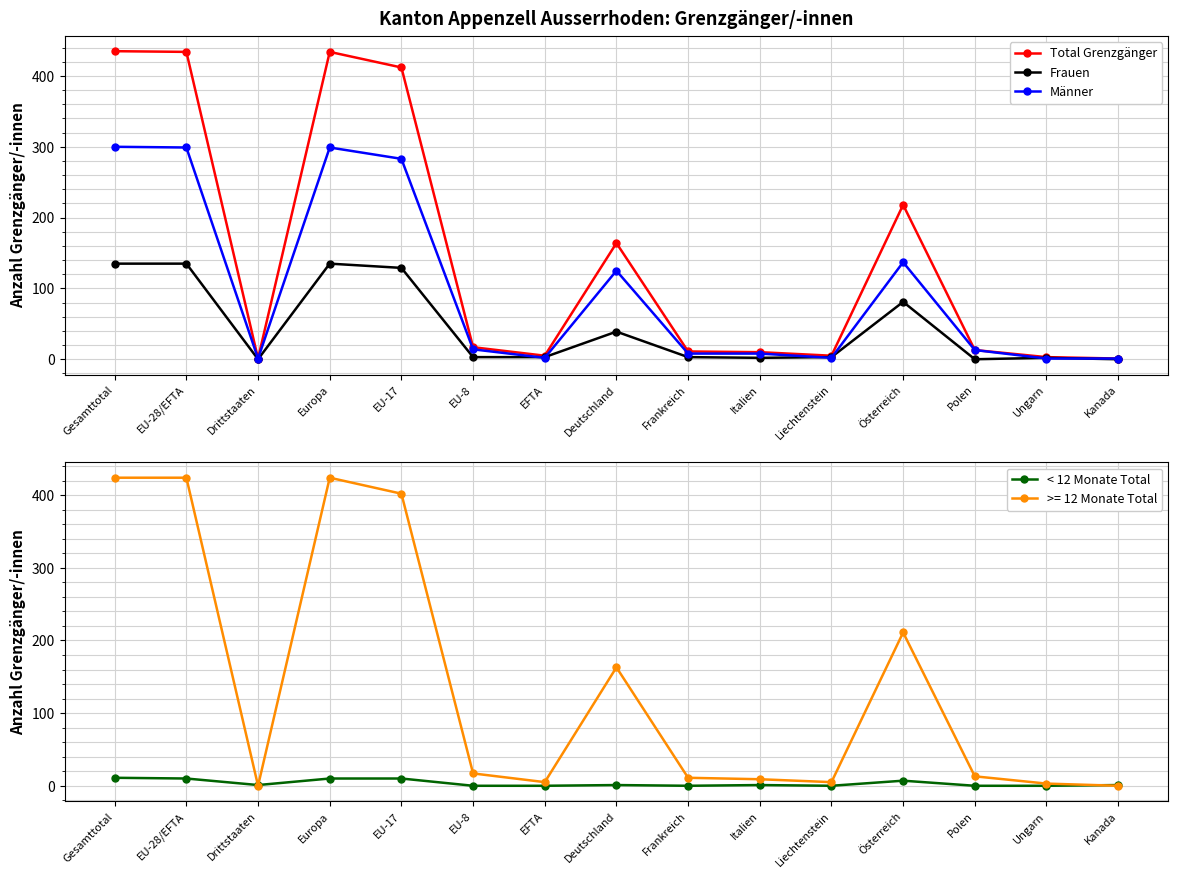

Is this an area chart (filled region under the line)?

No